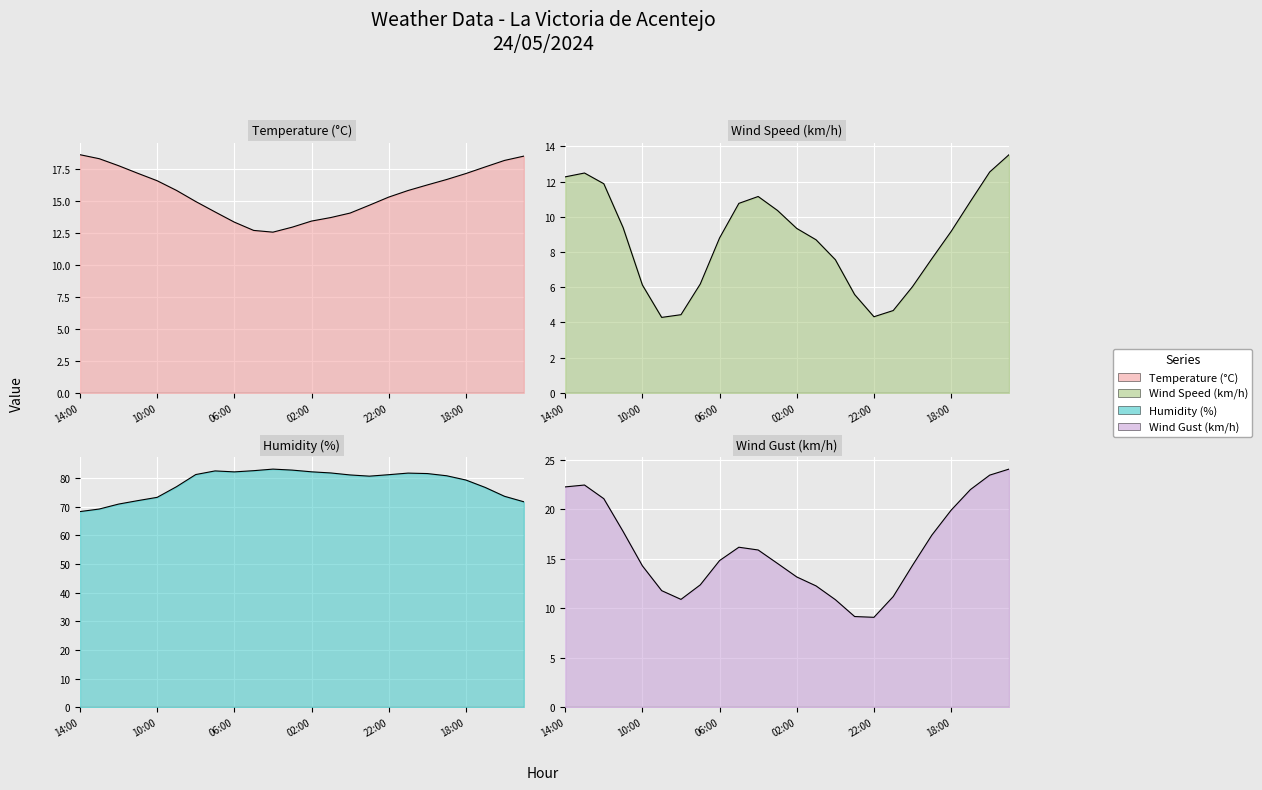

What is the label of the 14th point from the left?

01:00